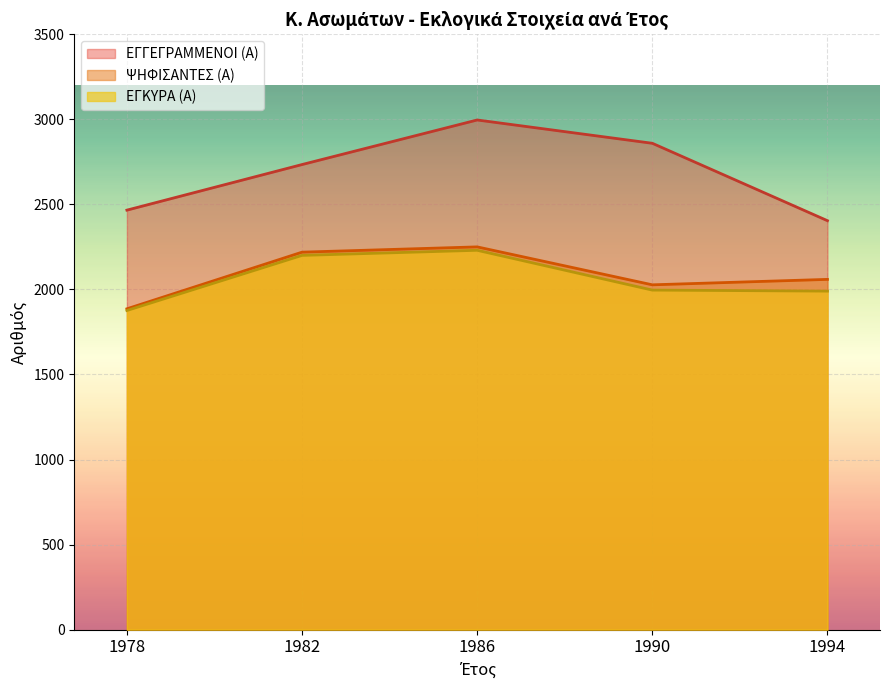

How many lines are shown in the chart?

3